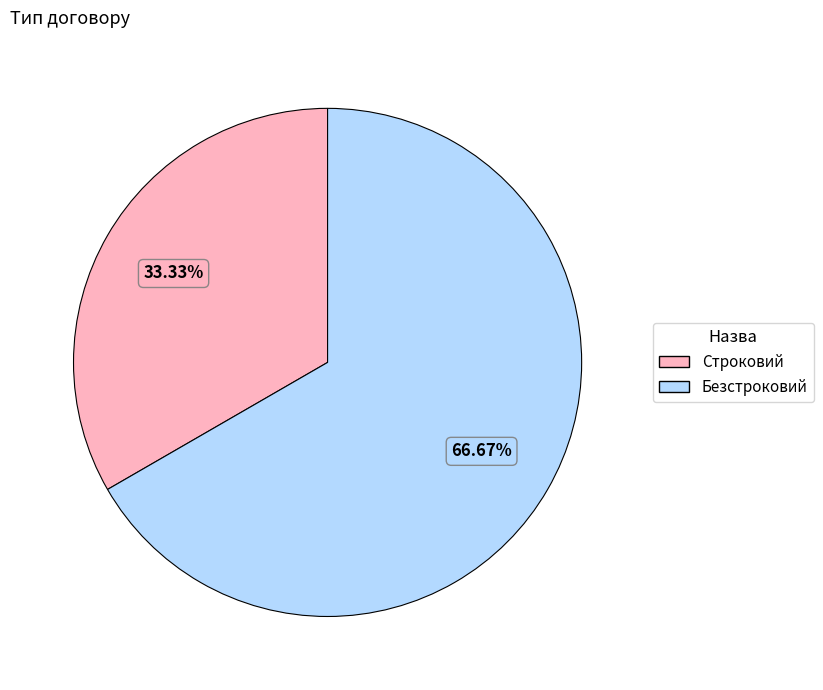

To the nearest percent, what is the average slice percentage?

50%